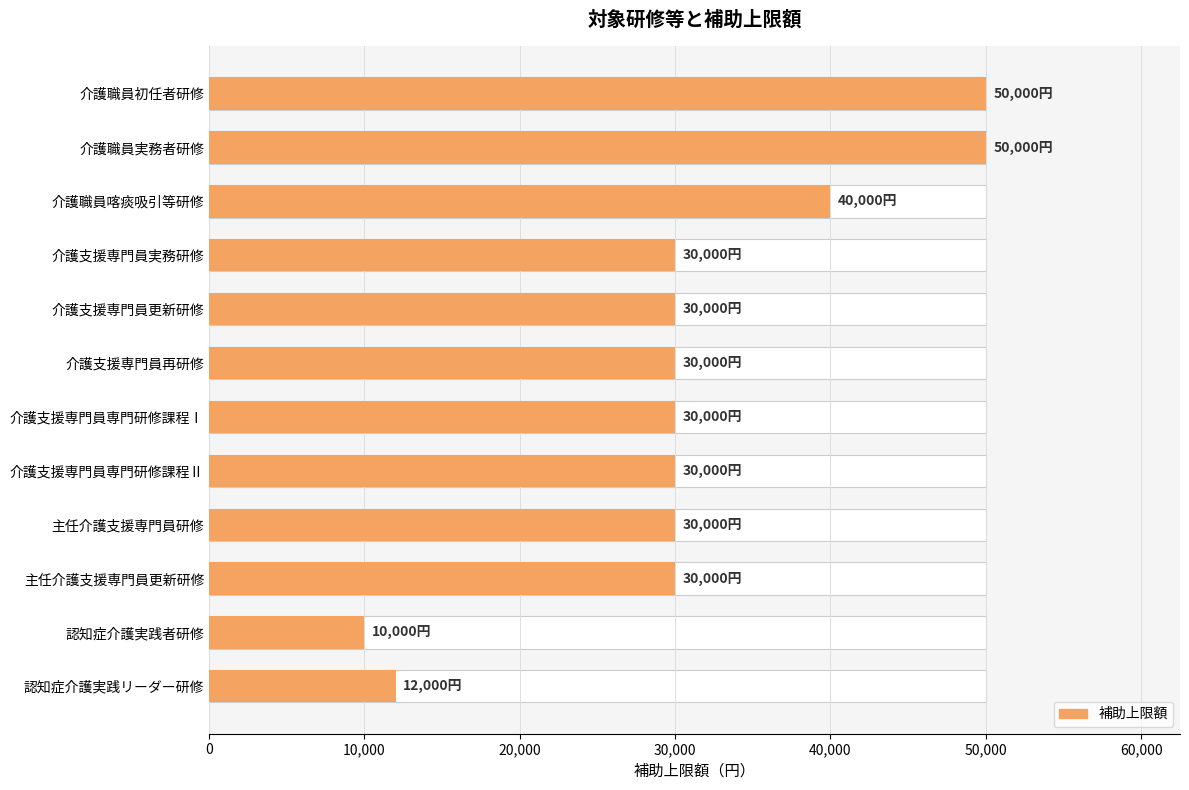

What is the change in value from 介護職員喀痰吸引等研修 to 介護支援専門員専門研修課程Ⅱ?

-10000